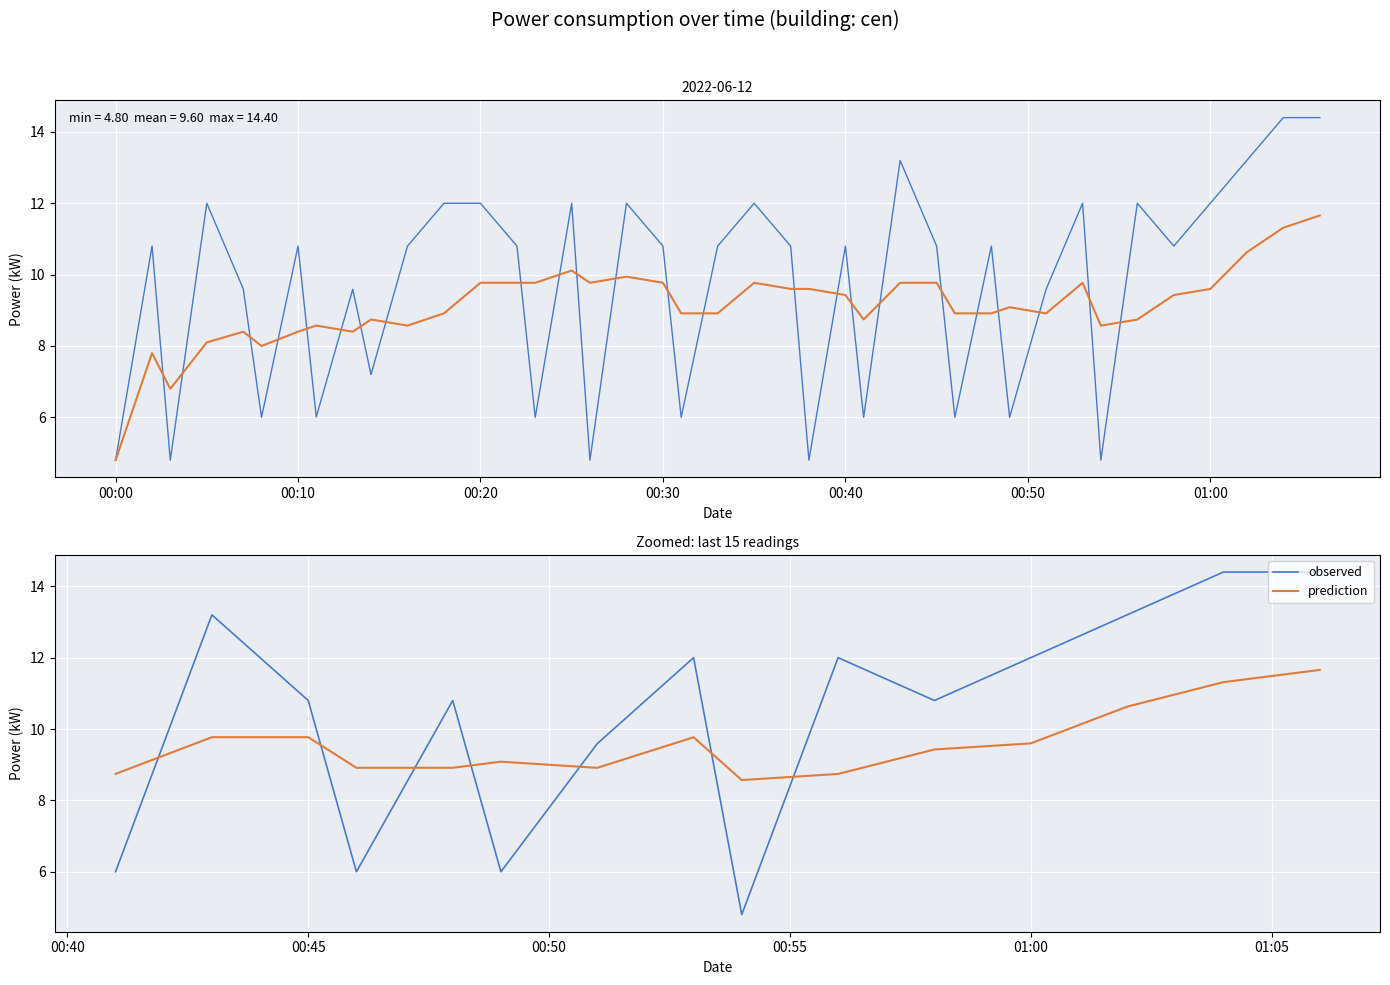

What is the lowest value of the observed series?

4.8